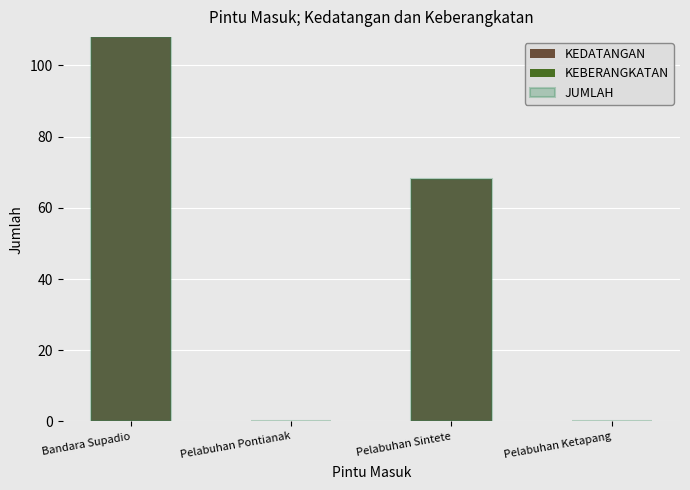

How many values in the KEDATANGAN series are below 68?

2